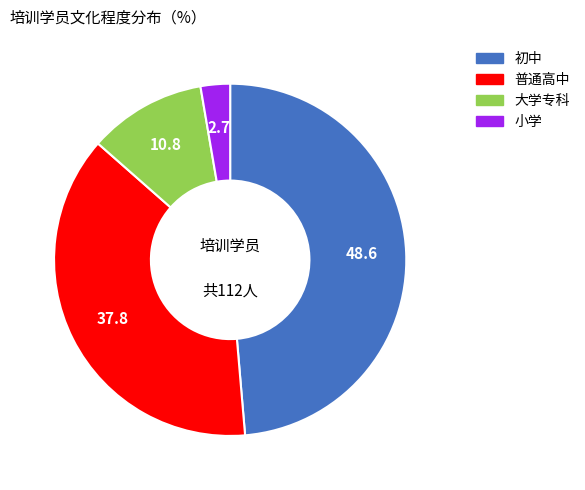

Do 初中 and 大学专科 together represent more than half of the pie?

Yes